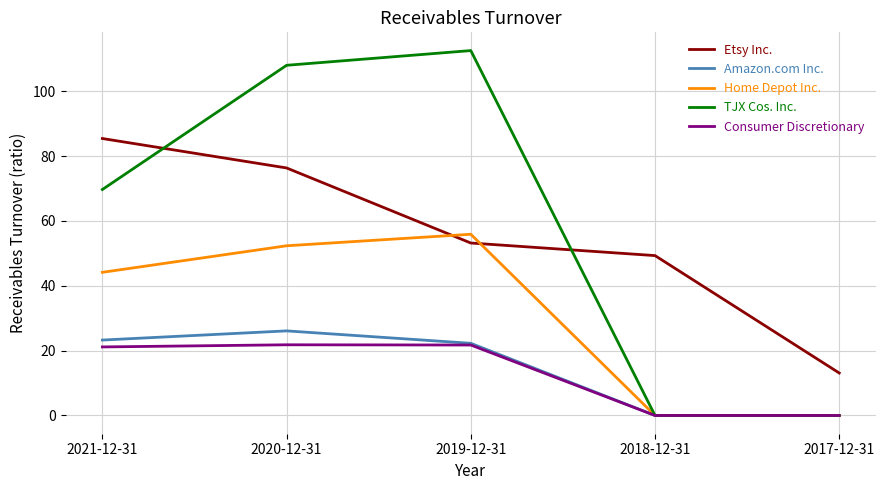

Count the number of categories in the chart.

5